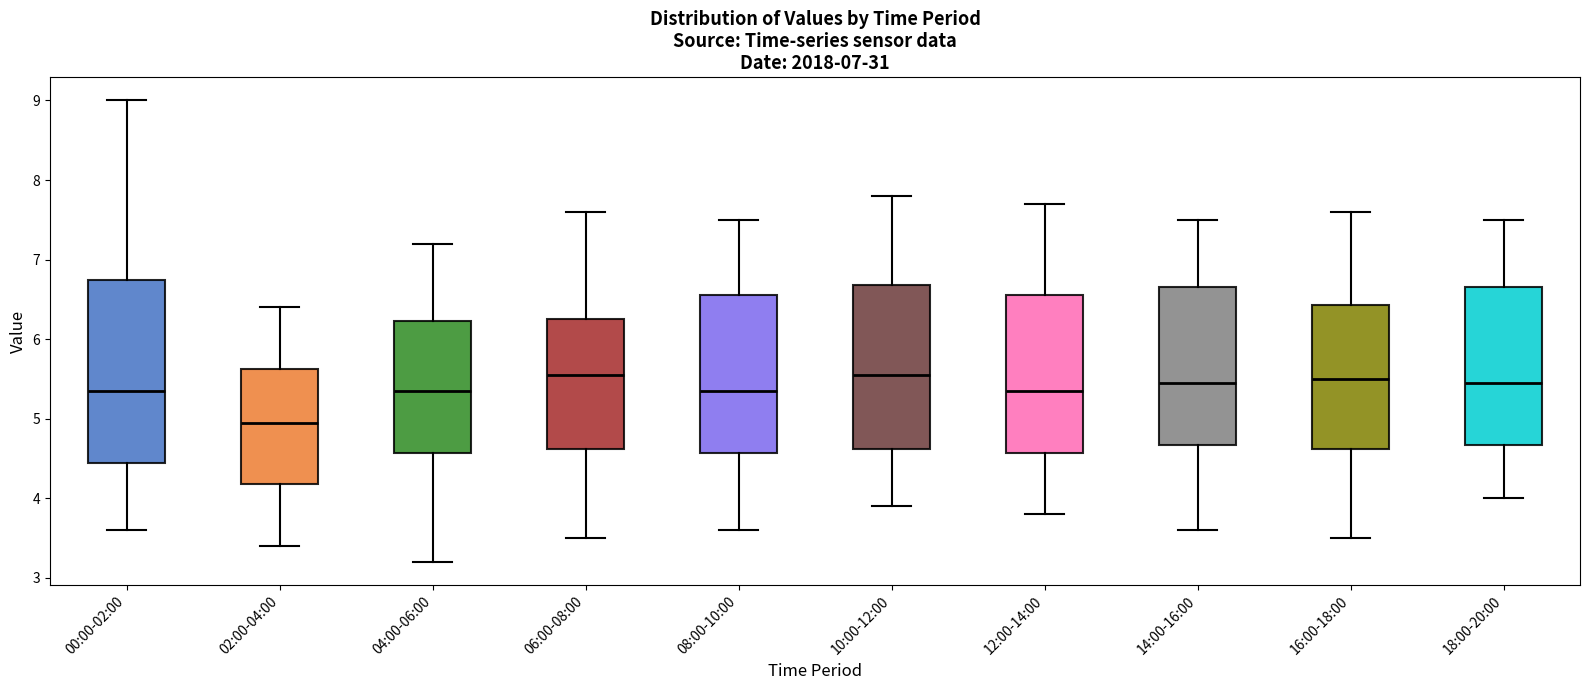

Reading left to right, read every box against the y-axis: the position of its median line, the range the box covers, and the ends of its whiskers. The values are not printed on the chart, so give them approximately, as read against the axis.

00:00-02:00: median 5.4, box 4.5 to 6.8, whiskers 3.6 to 9.0
02:00-04:00: median 5.0, box 4.2 to 5.6, whiskers 3.4 to 6.4
04:00-06:00: median 5.4, box 4.6 to 6.2, whiskers 3.2 to 7.2
06:00-08:00: median 5.6, box 4.6 to 6.3, whiskers 3.5 to 7.6
08:00-10:00: median 5.4, box 4.6 to 6.6, whiskers 3.6 to 7.5
10:00-12:00: median 5.6, box 4.6 to 6.7, whiskers 3.9 to 7.8
12:00-14:00: median 5.4, box 4.6 to 6.6, whiskers 3.8 to 7.7
14:00-16:00: median 5.5, box 4.7 to 6.7, whiskers 3.6 to 7.5
16:00-18:00: median 5.5, box 4.6 to 6.4, whiskers 3.5 to 7.6
18:00-20:00: median 5.5, box 4.7 to 6.7, whiskers 4.0 to 7.5